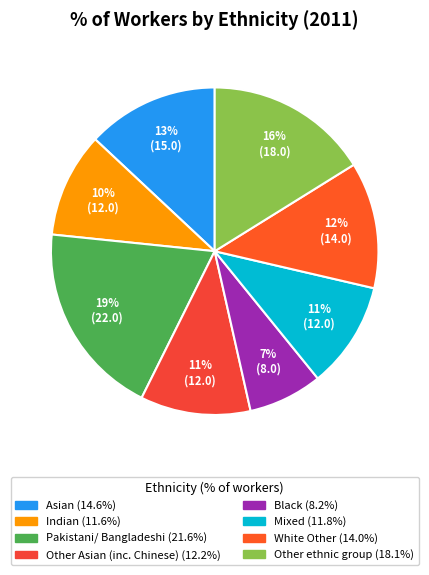

Approximately how many times larger is the value at White Other compared to Other Asian (inc. Chinese)?

1.1